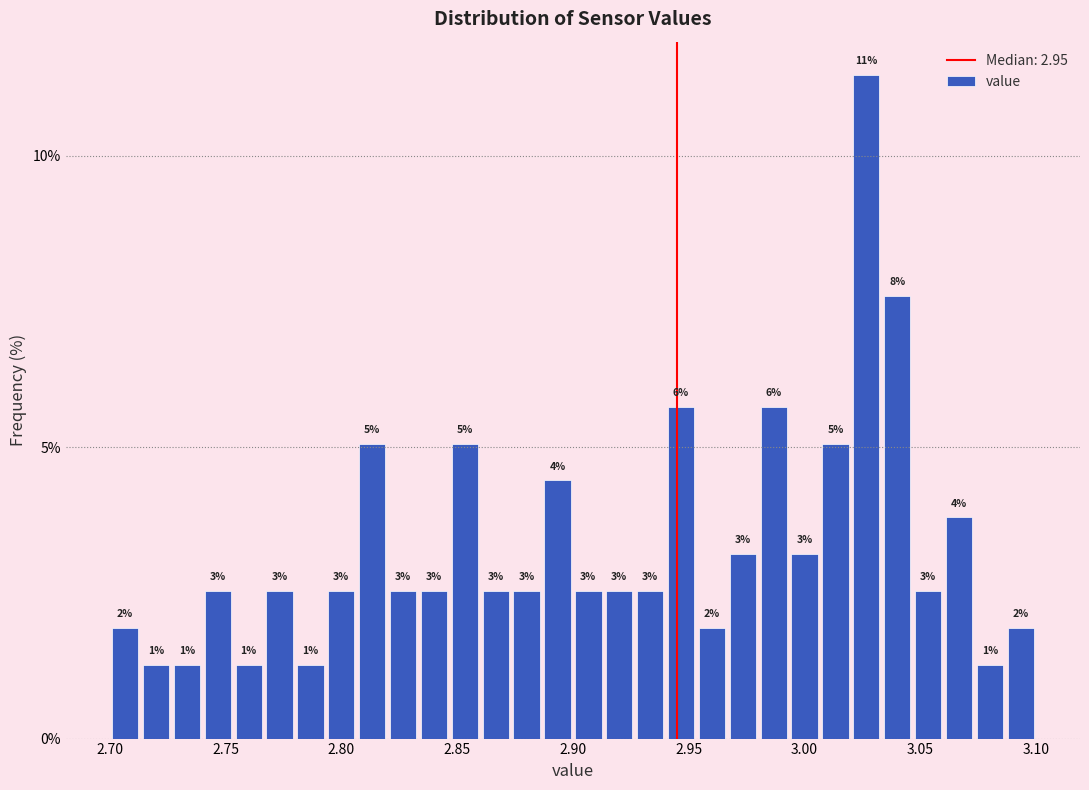

Around what value on the x-axis is the tallest bar? Give the approximate position of its centre, as read against the axis.

3.025